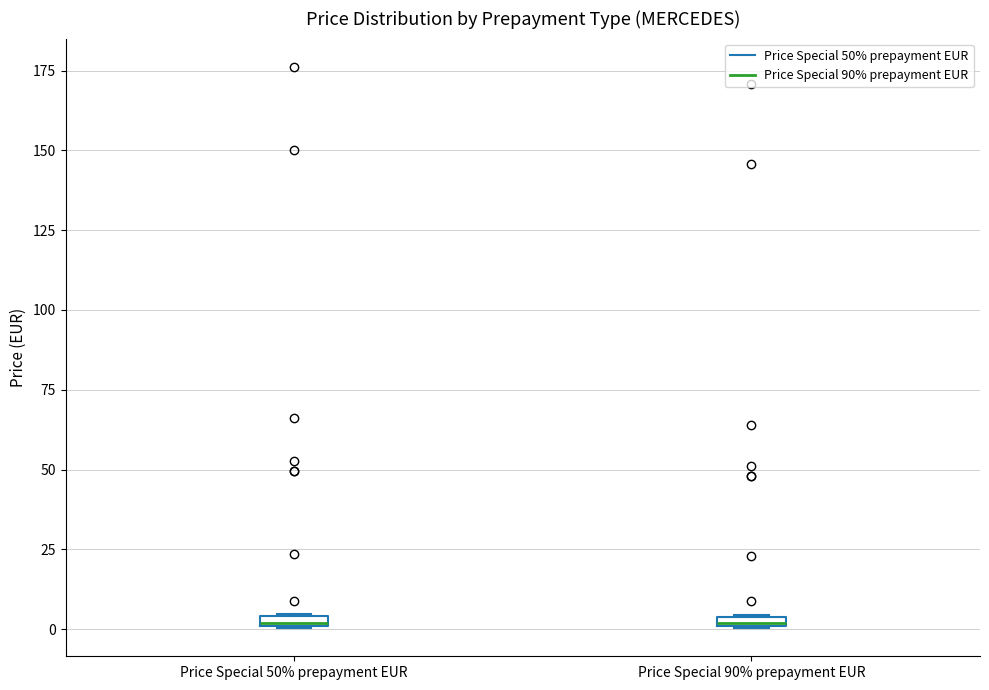

Where is the lower edge of the box for Price Special 90% prepayment EUR on the y-axis? The values are not printed on the chart, so give them approximately, as read against the axis.

0